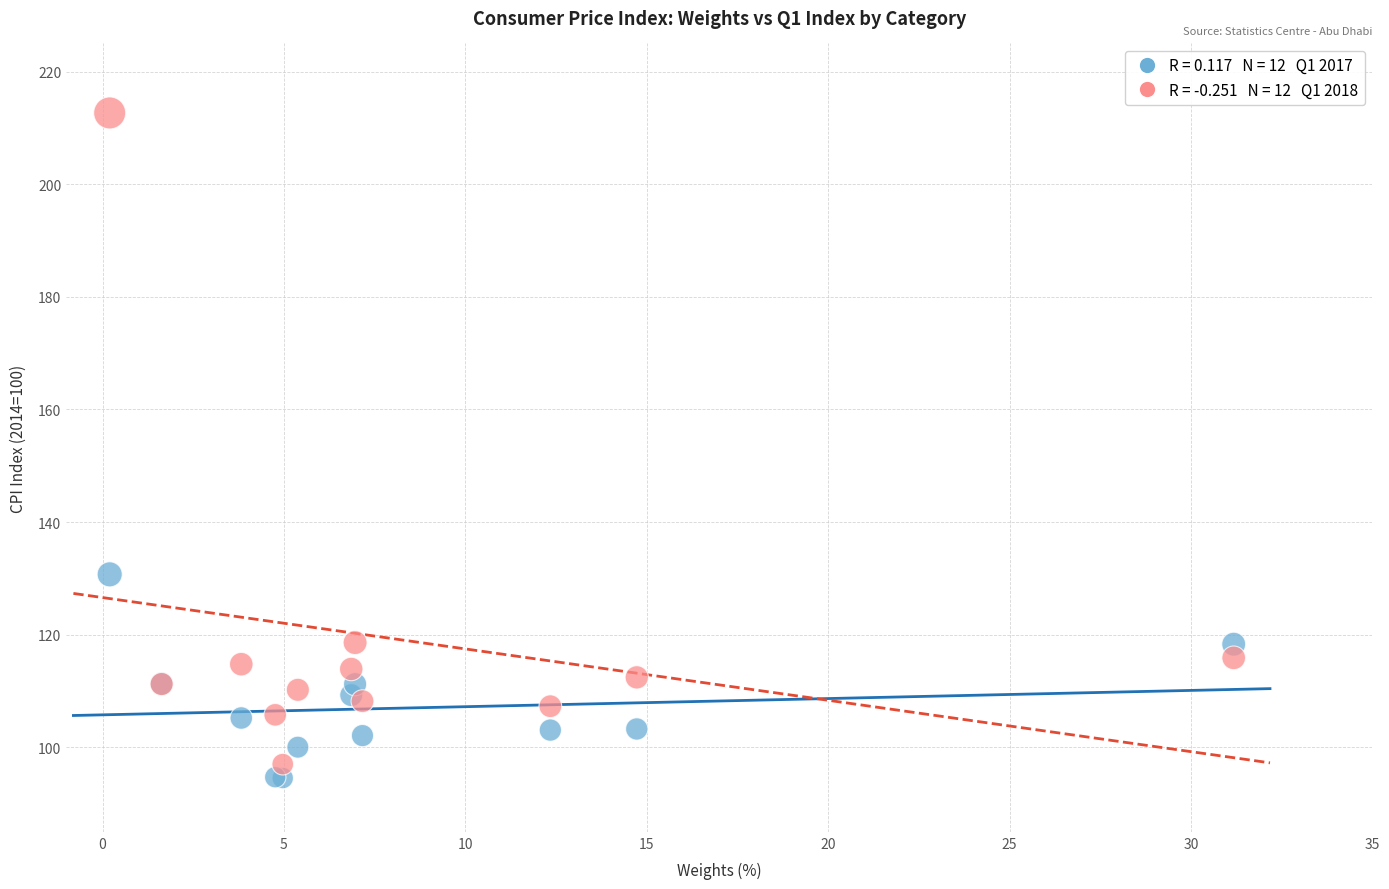

Across all series, what Y value is closest to 153?

130.7